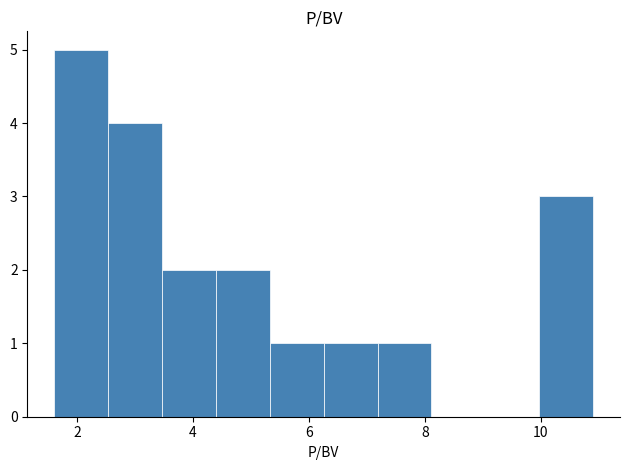

Which range on the x-axis has the tallest bar?

1.6 to 2.6